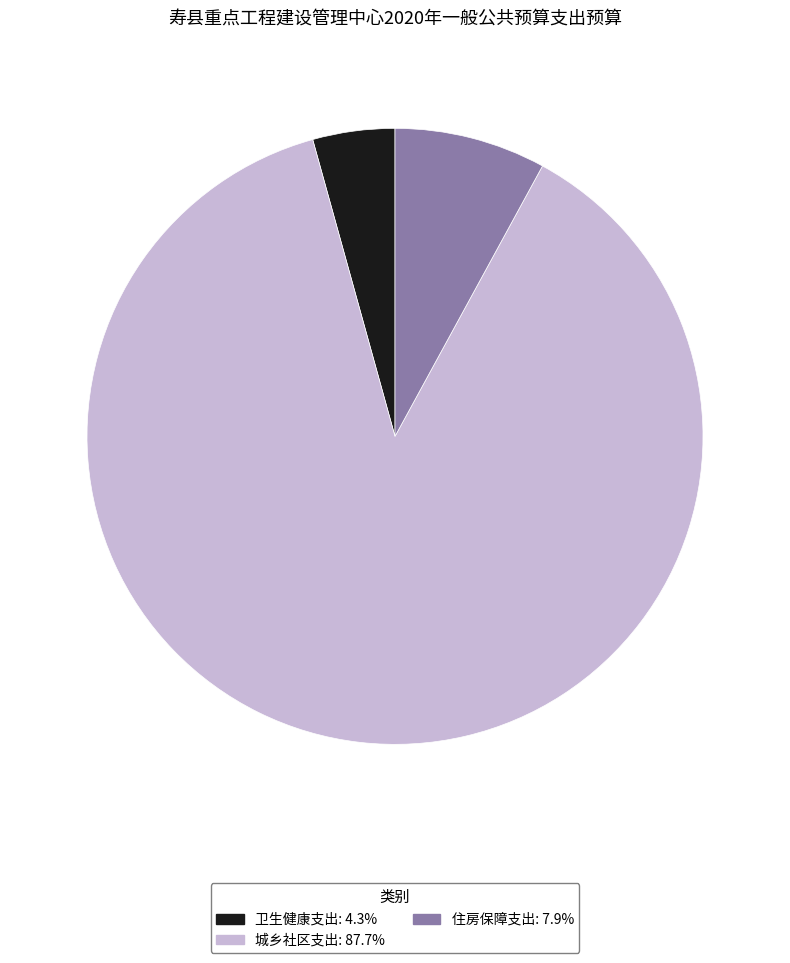

Which category has the biggest portion of the pie?

城乡社区支出